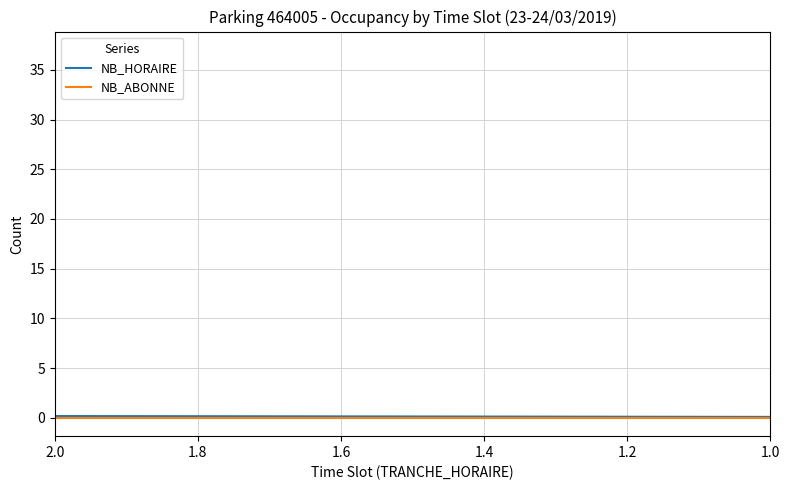

Which label corresponds to the smallest value in the chart?

2.0